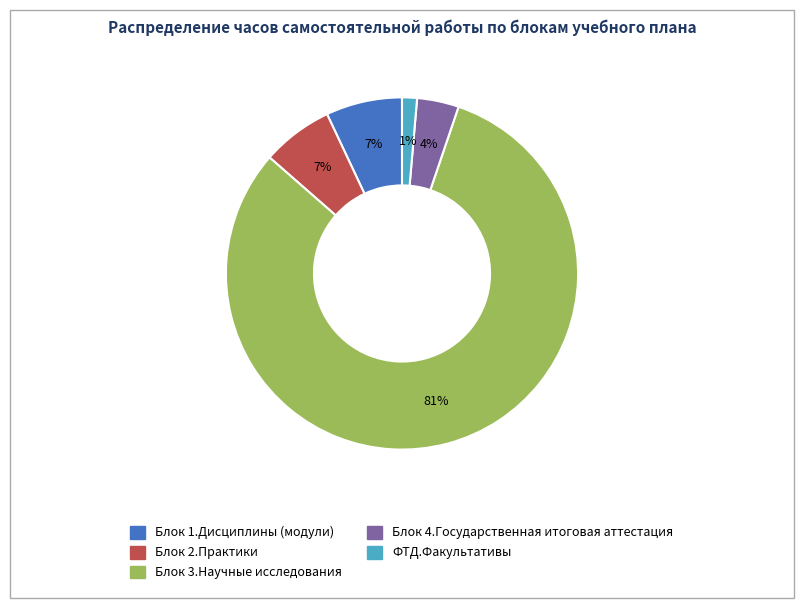

Is the sum of Блок 1.Дисциплины (модули) and Блок 3.Научные исследования greater than half?

Yes